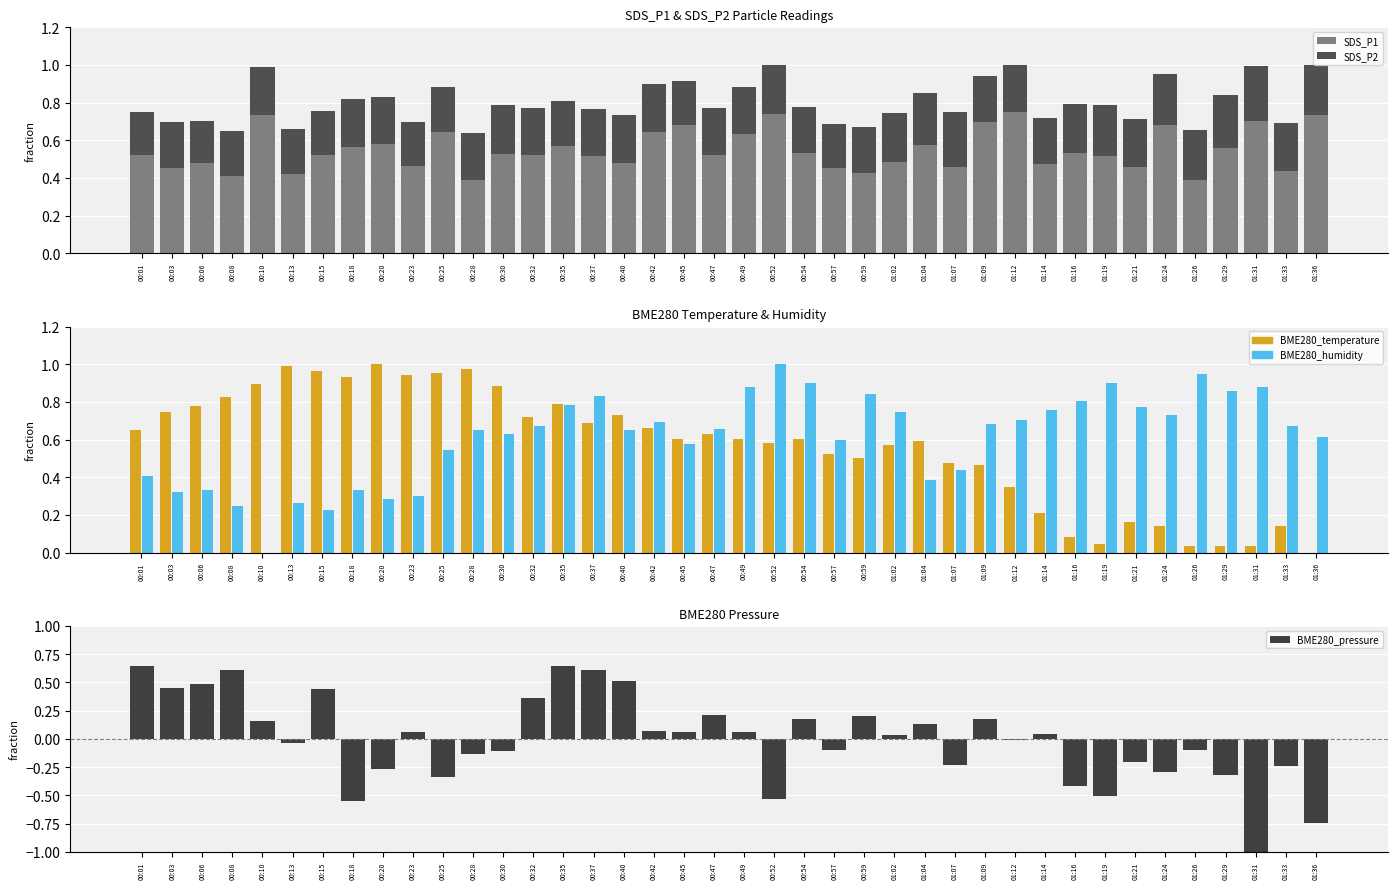

Which series changed the most between 01:19 and 01:26?

BME280_pressure